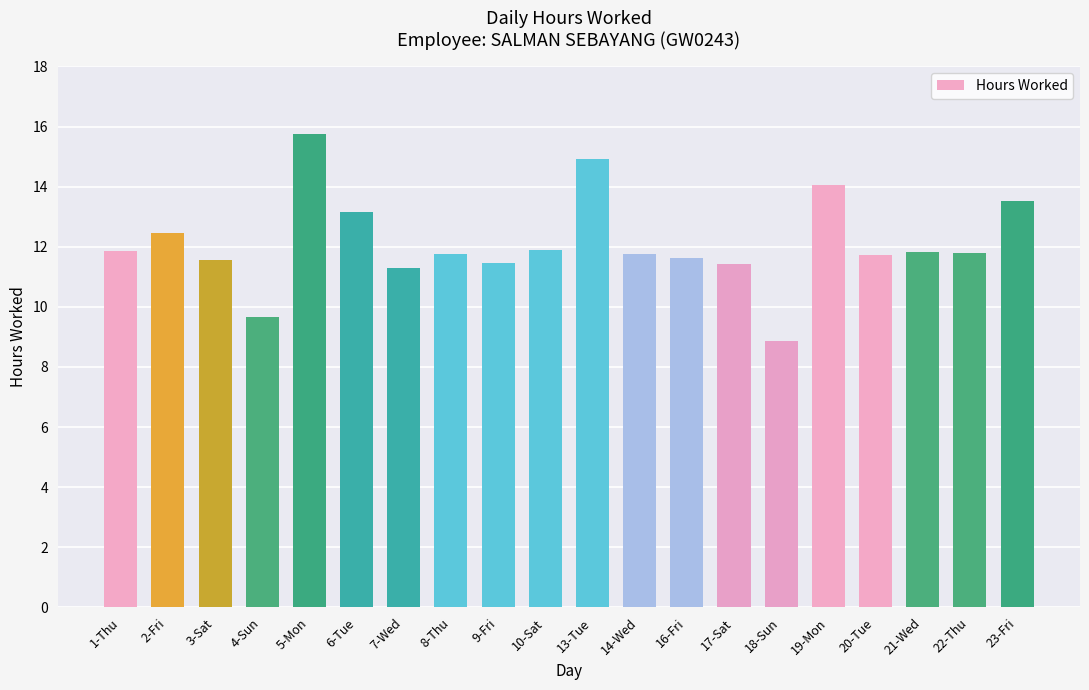

Which category has the highest value across all series?

5-Mon